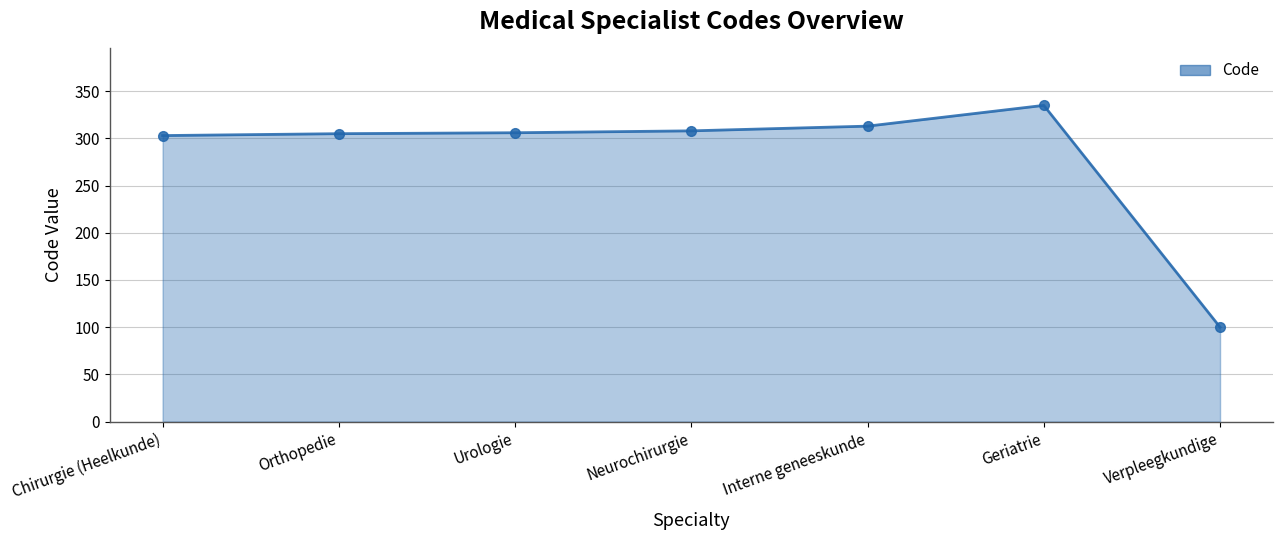

Read the value at Interne geneeskunde, to the nearest 10.

310